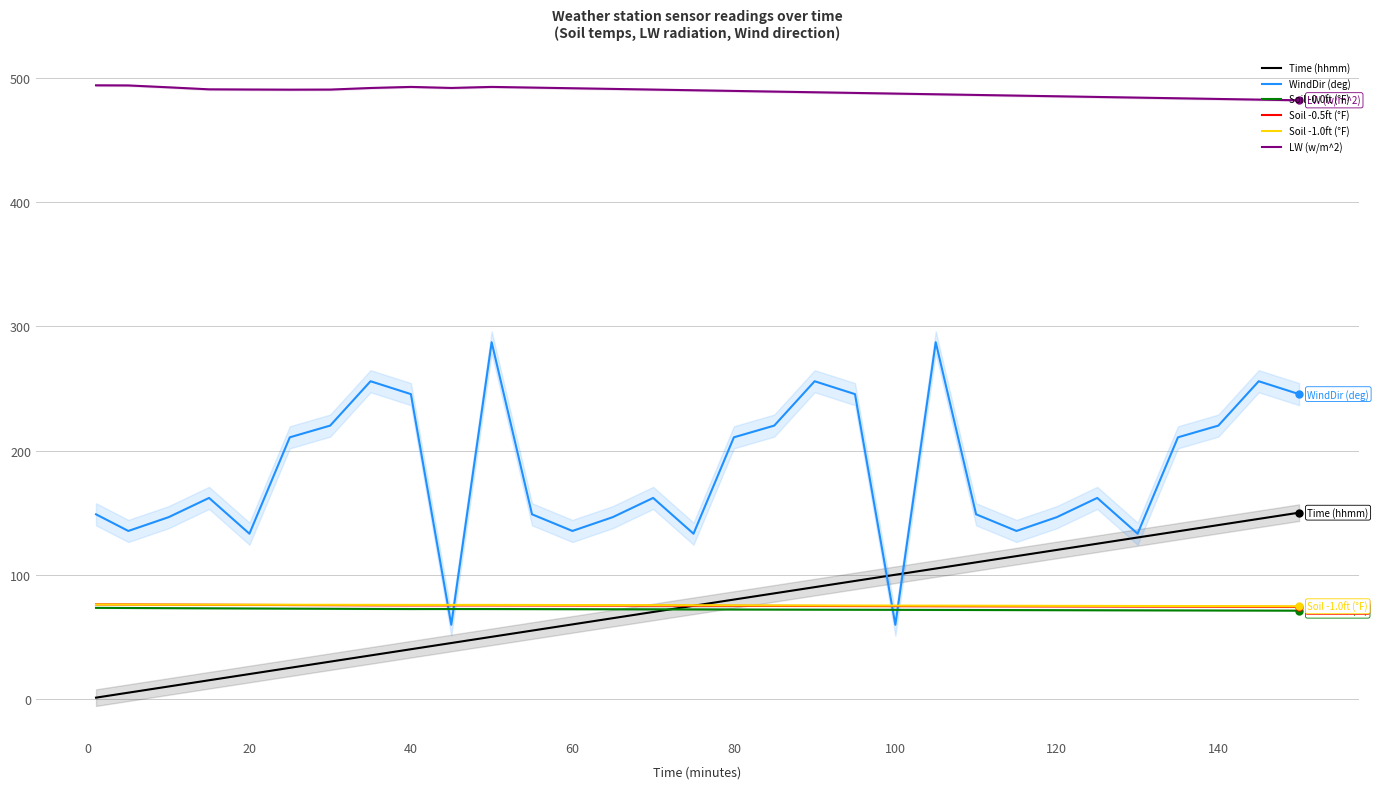

How many lines are shown in the chart?

6